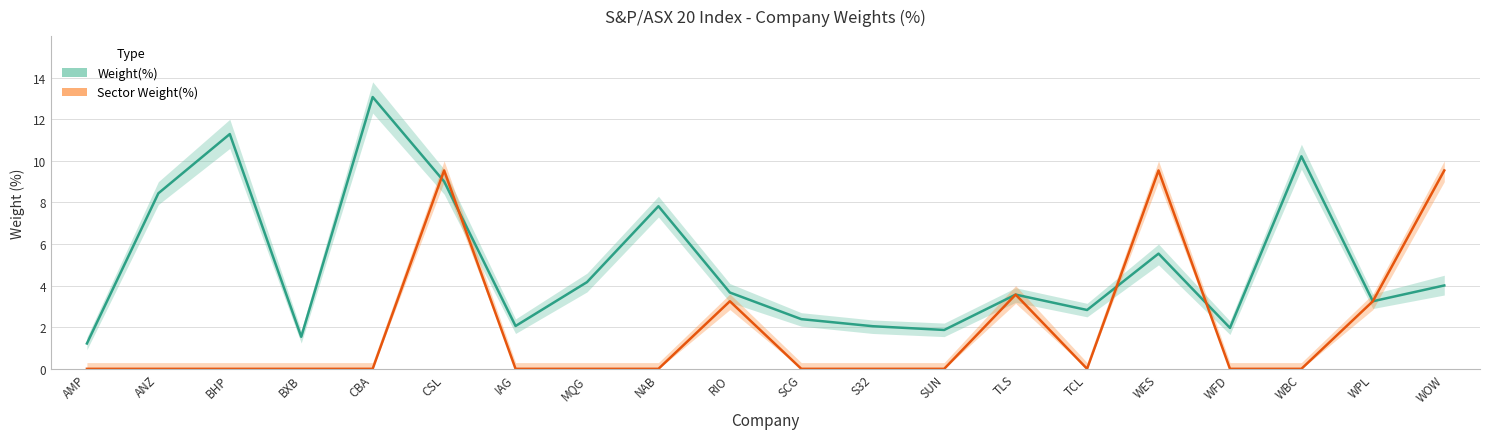

True or false: Sector Weight(%) has a value of 3.2 at ANZ.

False